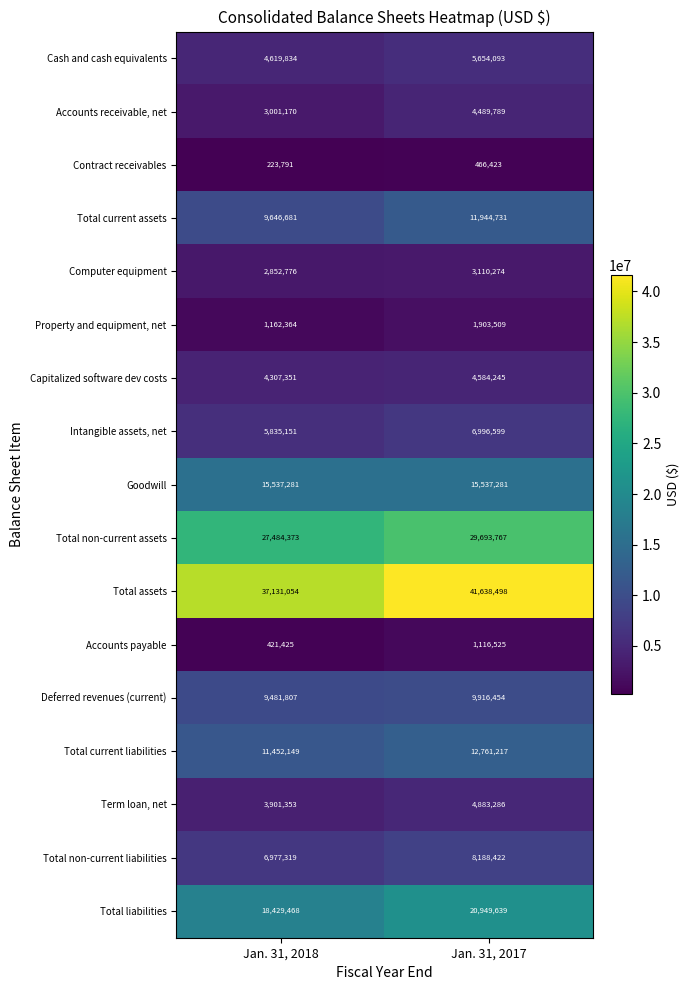

What is the sum of the Total current assets values at Jan. 31, 2017 and Jan. 31, 2018?

21591412